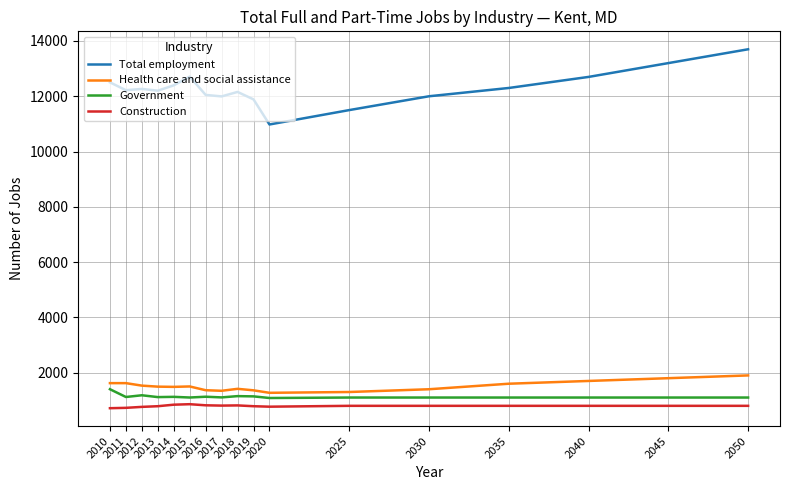

Is the value of Construction at 2025 greater than the value of Government at 2016?

No